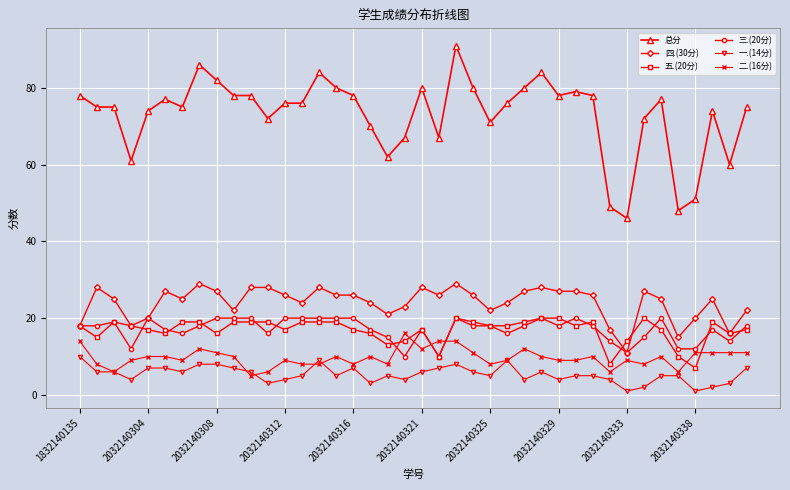

Reading right to left, transcribe all the data shown in this chart.

总分: 75	60	74	51	48	77	72	46	49	78	79	78	84	80	76	71	80	91	67	80	67	62	70	78	80	84	76	76	72	78	78	82	86	75	77	74	61	75	75	78
四.(30分): 22	16	25	20	15	25	27	11	17	26	27	27	28	27	24	22	26	29	26	28	23	21	24	26	26	28	24	26	28	28	22	27	29	25	27	20	18	25	28	18
五.(20分): 17	16	19	7	10	17	20	14	8	19	18	20	20	19	18	18	19	20	10	17	14	13	16	17	19	19	19	17	19	19	19	16	19	19	16	17	18	19	15	18
三.(20分): 18	14	17	12	12	20	15	11	14	18	20	18	20	18	16	18	18	20	10	17	10	15	17	20	20	20	20	20	16	20	20	20	18	16	17	20	12	19	18	18
一.(14分): 7	3	2	1	5	5	2	1	4	5	5	4	6	4	9	5	6	8	7	6	4	5	3	7	5	9	5	4	3	6	7	8	8	6	7	7	4	6	6	10
二.(16分): 11	11	11	11	6	10	8	9	6	10	9	9	10	12	9	8	11	14	14	12	16	8	10	8	10	8	8	9	6	5	10	11	12	9	10	10	9	6	8	14